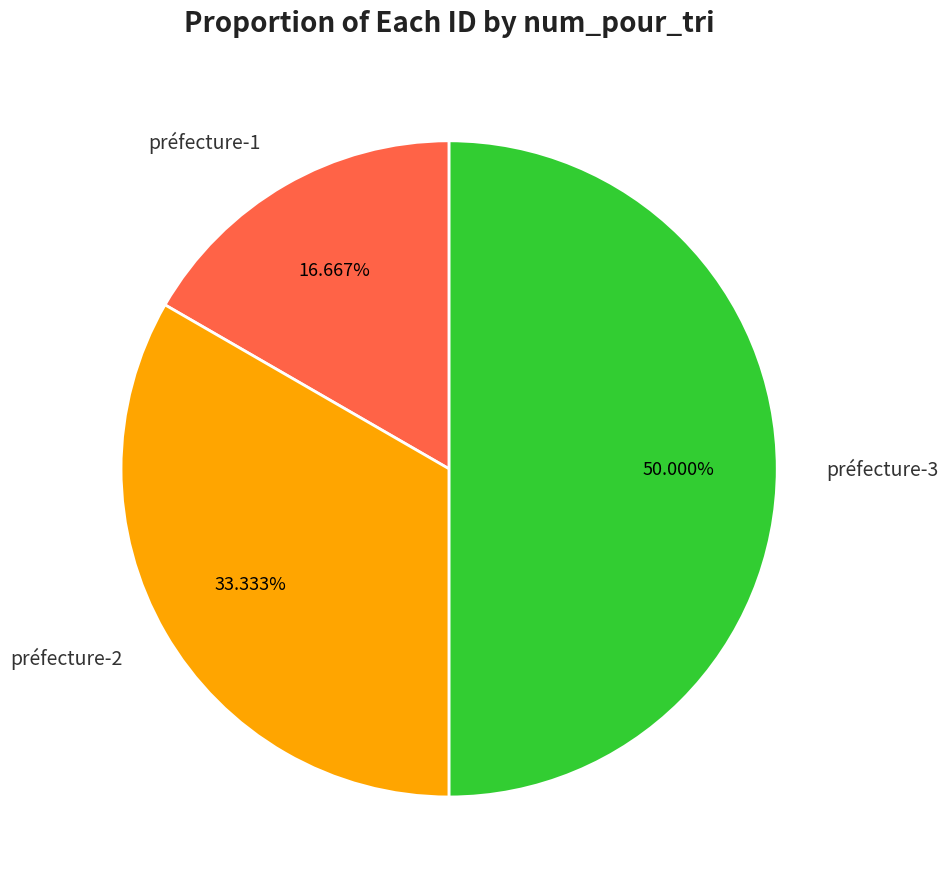

To the nearest percent, what percentage of the pie is préfecture-3?

50%